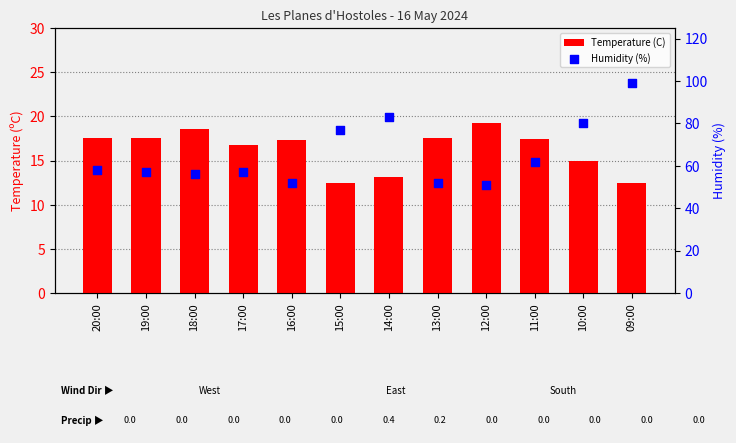

What are all the series names shown in the legend?

Temperature (C), Humidity (%)